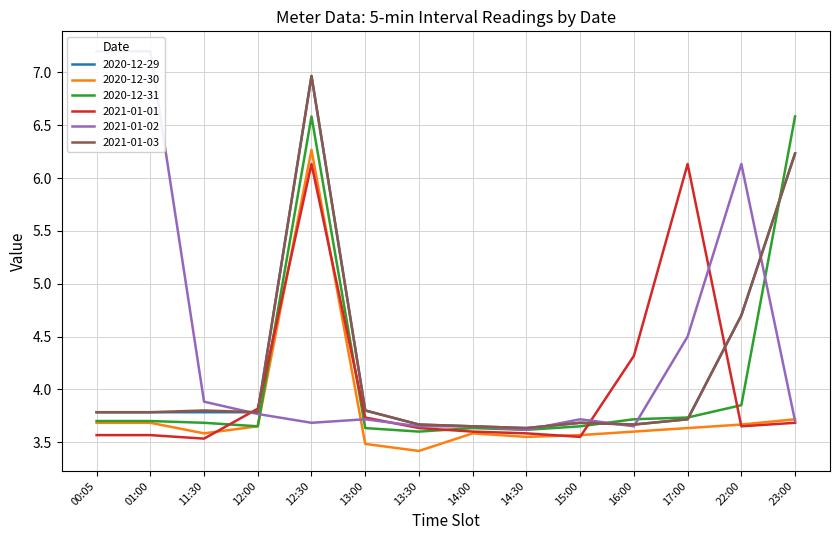

What is the difference between the highest and lowest values at 00:05?

3.6